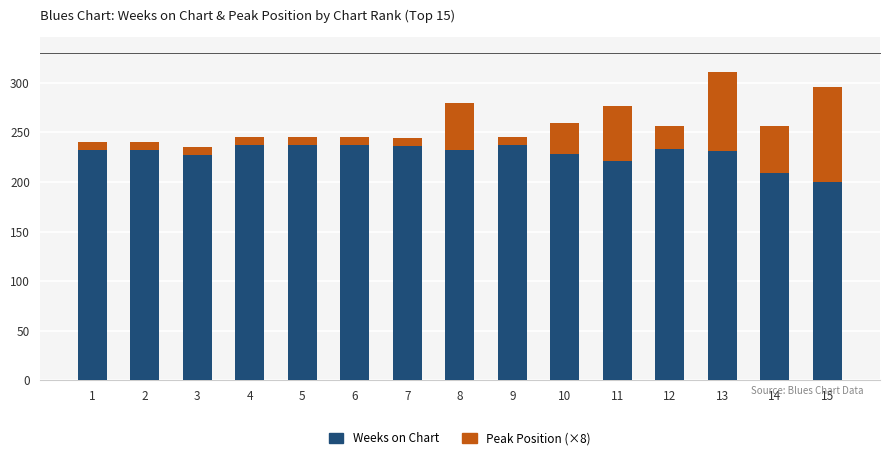

What is the total value across all series at 12?

257